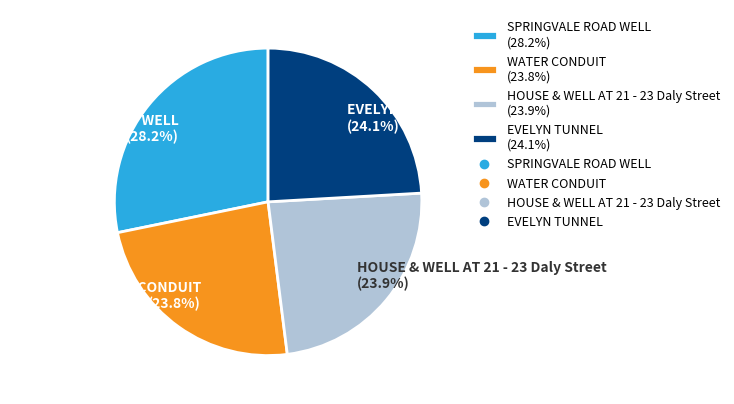

Do SPRINGVALE ROAD WELL (28.2%) and HOUSE & WELL AT 21 - 23 Daly Street (23.9%) together represent more than half of the pie?

Yes